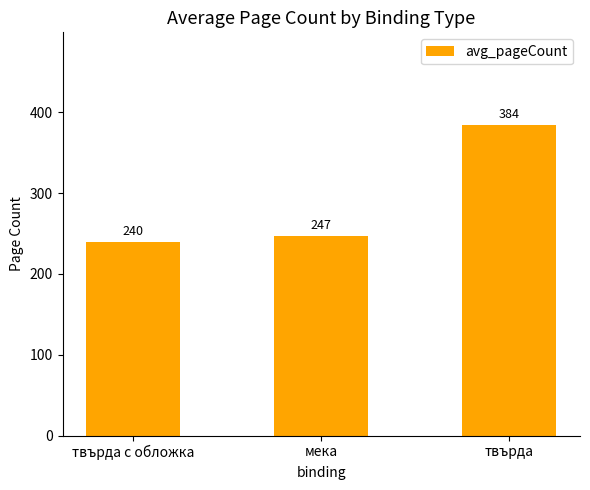

Is it true that the value at твърда is 579?

False